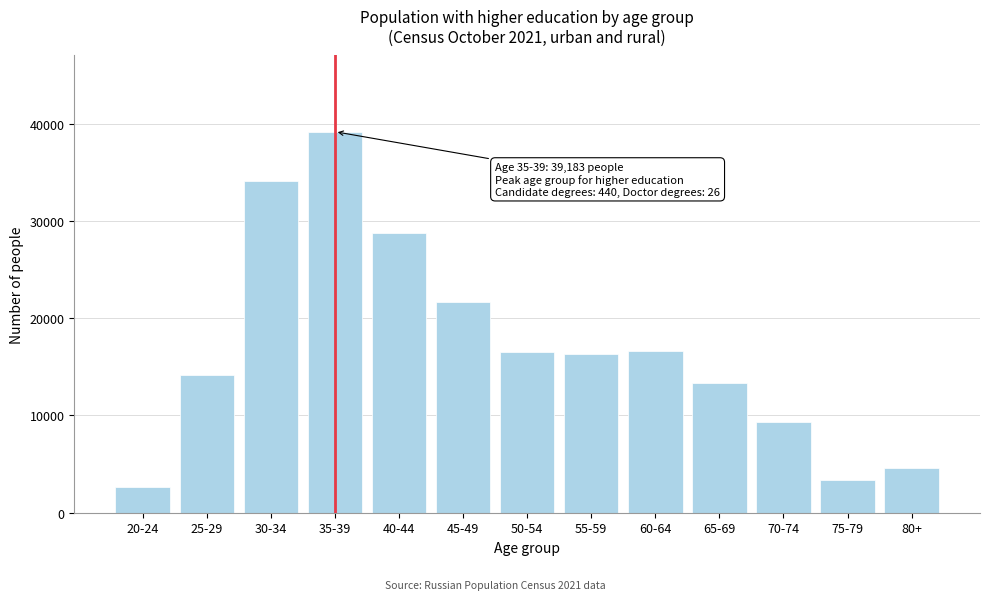

What value does the data have at 50-54?

16569